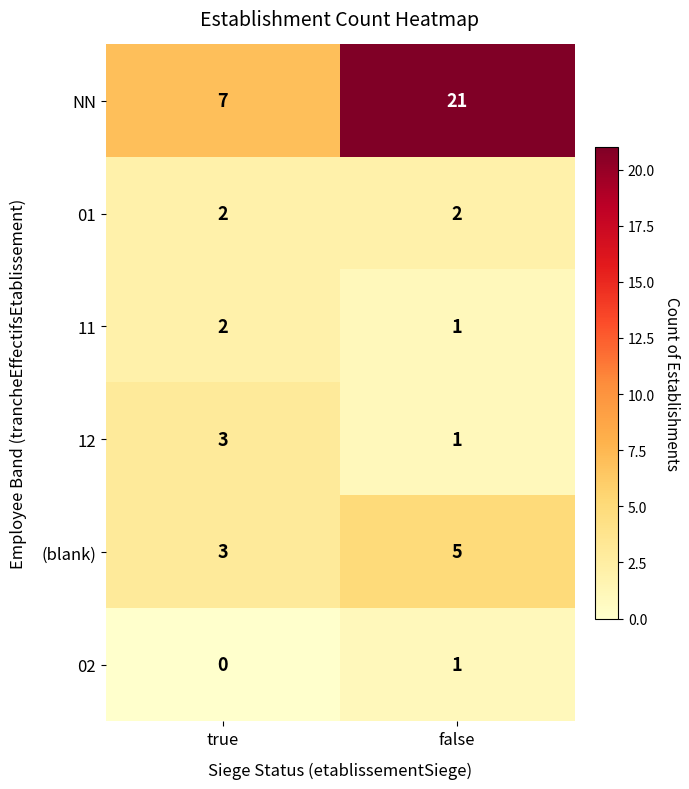

Reading left to right, extract all data points from this chart.

NN: true=7	false=21
01: true=2	false=2
11: true=2	false=1
12: true=3	false=1
(blank): true=3	false=5
02: true=0	false=1